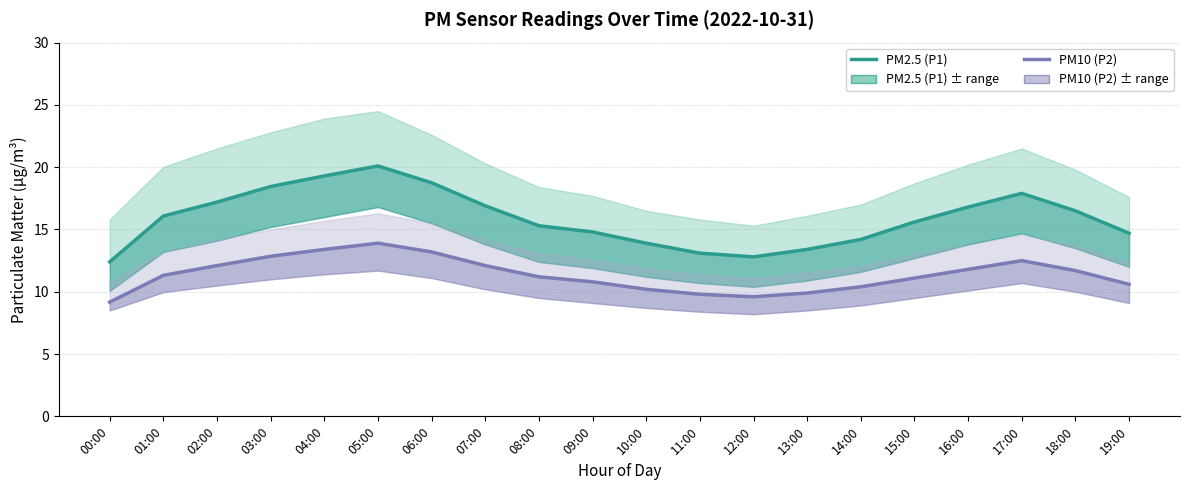

What is the average value of the PM10 (P2) series?

11.4